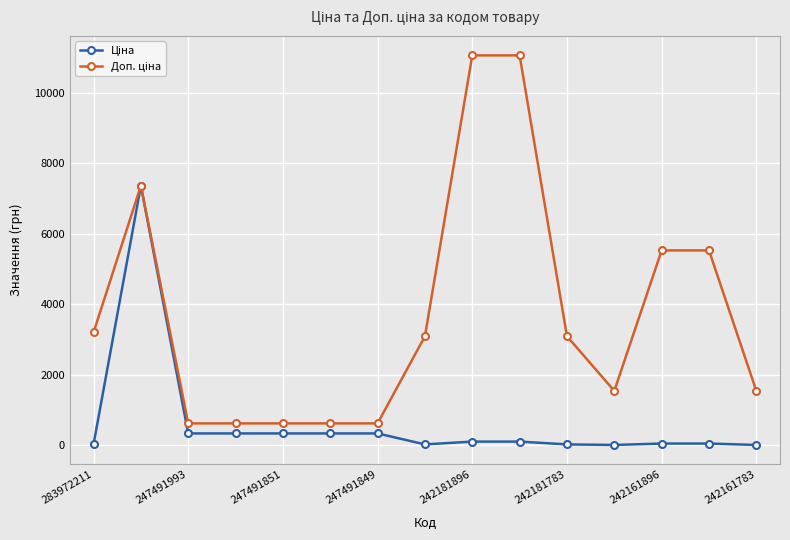

How many data points does each series have?

15